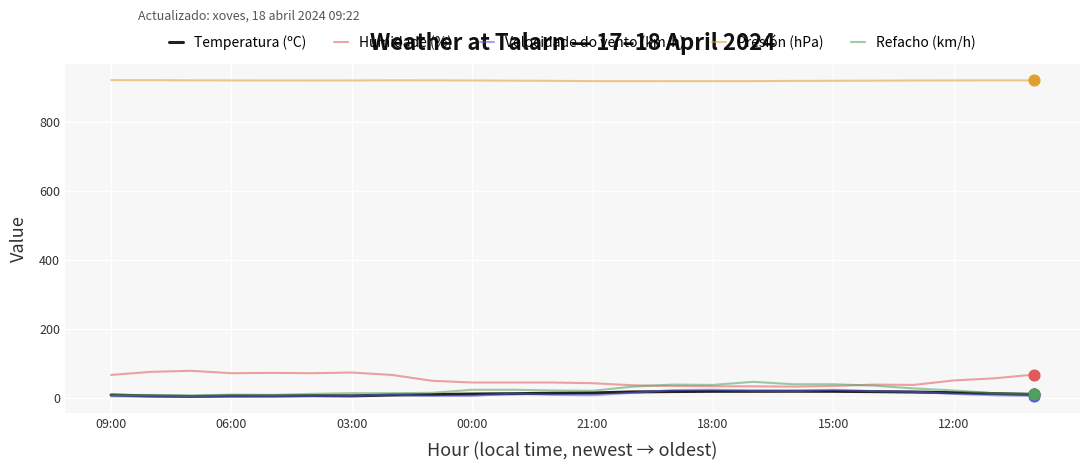

What is the maximum value shown in the chart?

922.0